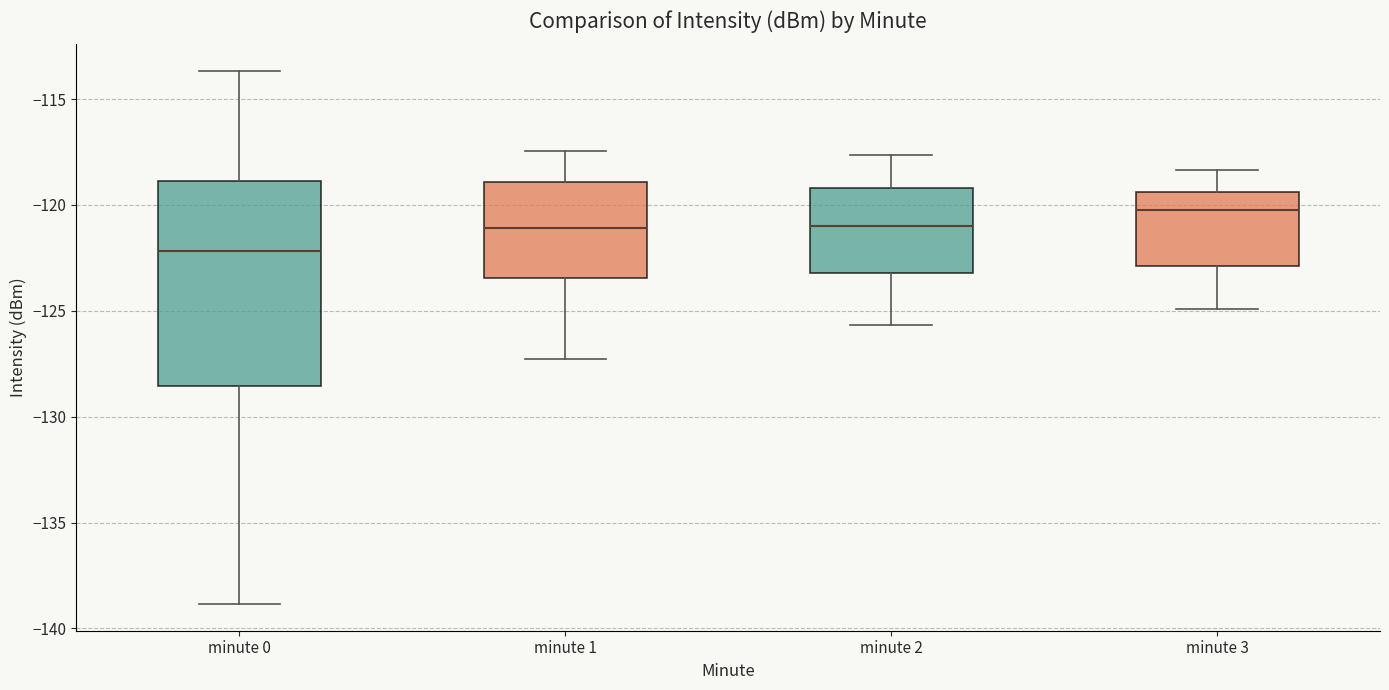

Which box is the tallest, from its lower edge to its upper edge?

minute 0